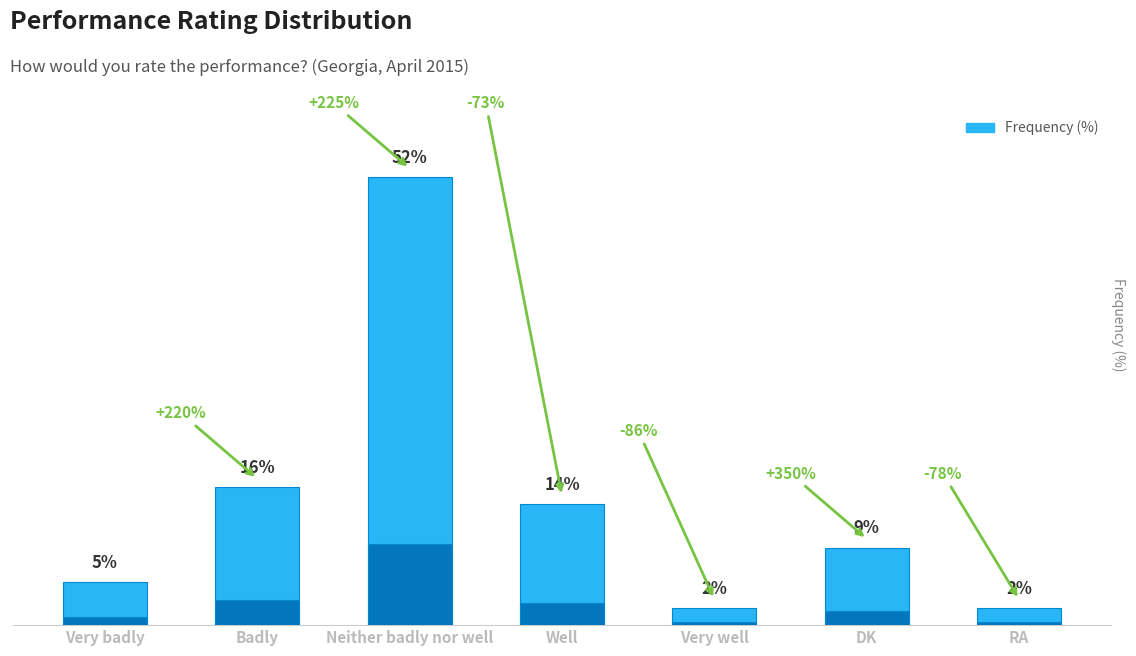

Reading right to left, transcribe all the data shown in this chart.

2	9	2	14	52	16	5